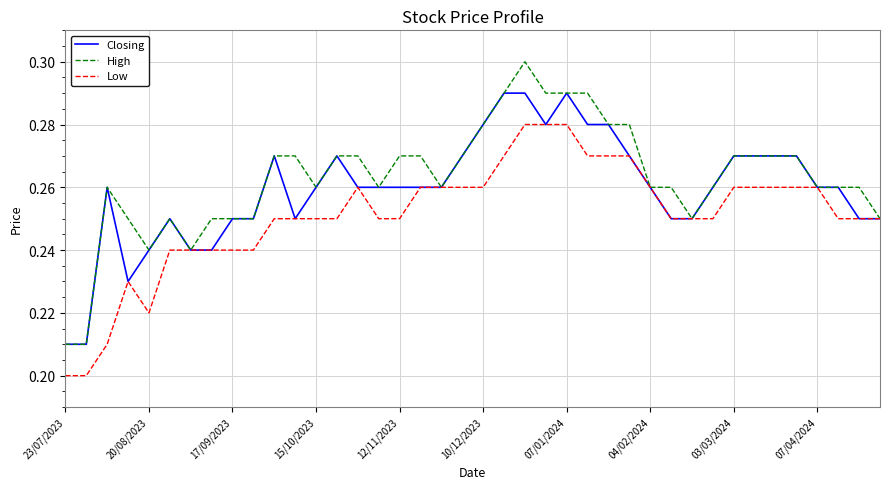

Rank the series by their maximum value, from lowest to highest.

Low, Closing, High